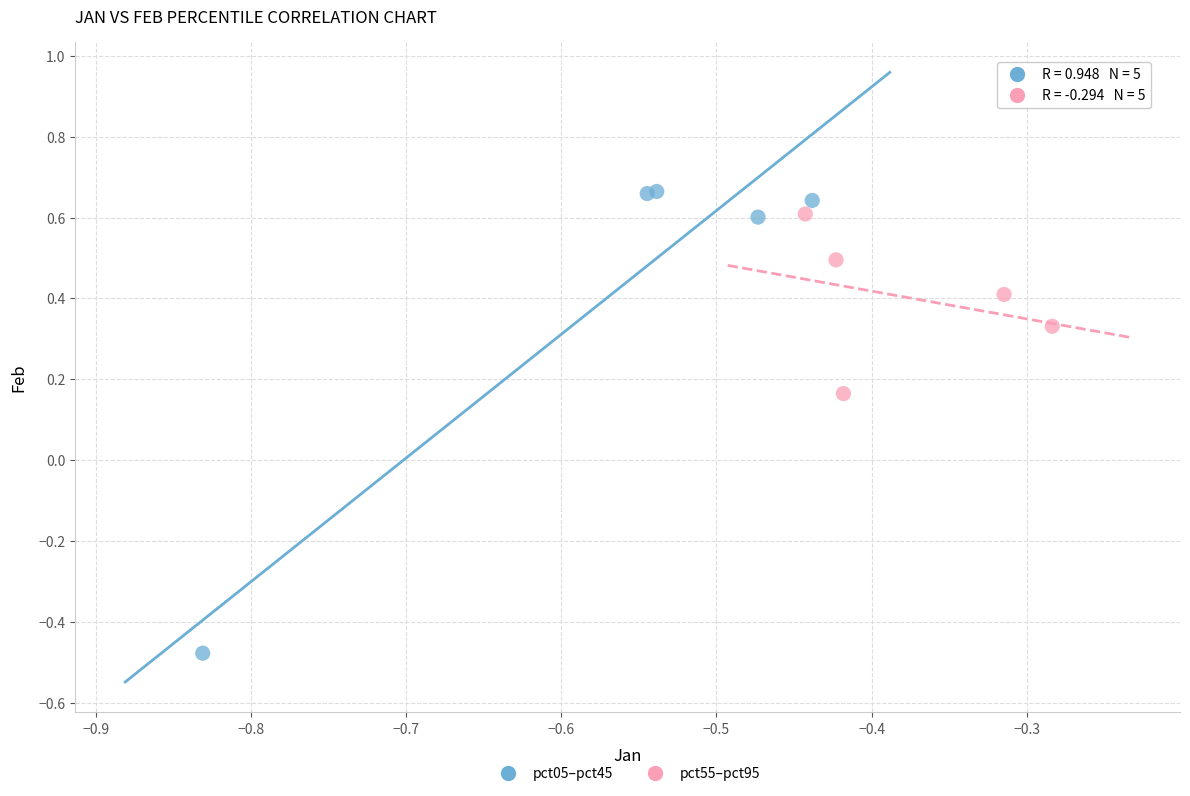

Which series contains the lowest Y value?

pct05–pct45